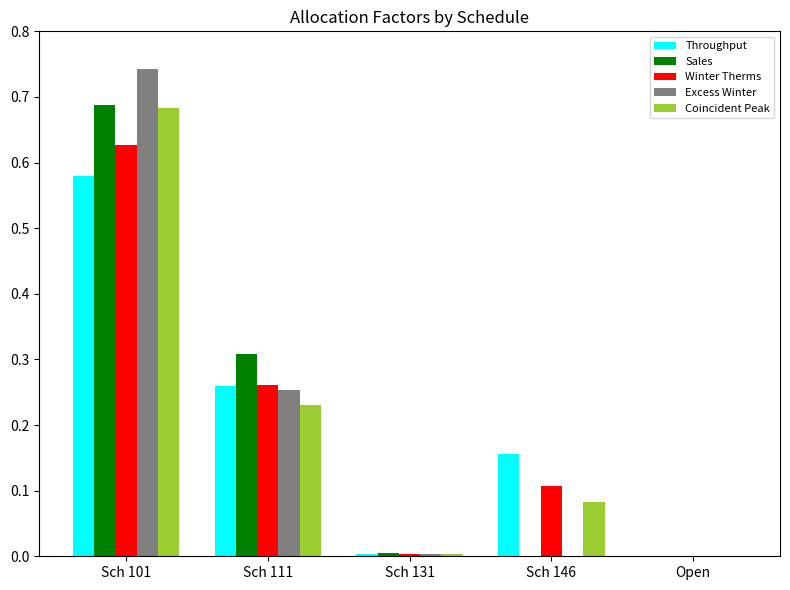

The Throughput series shows 0.0 at Sch 131. True or false?

True